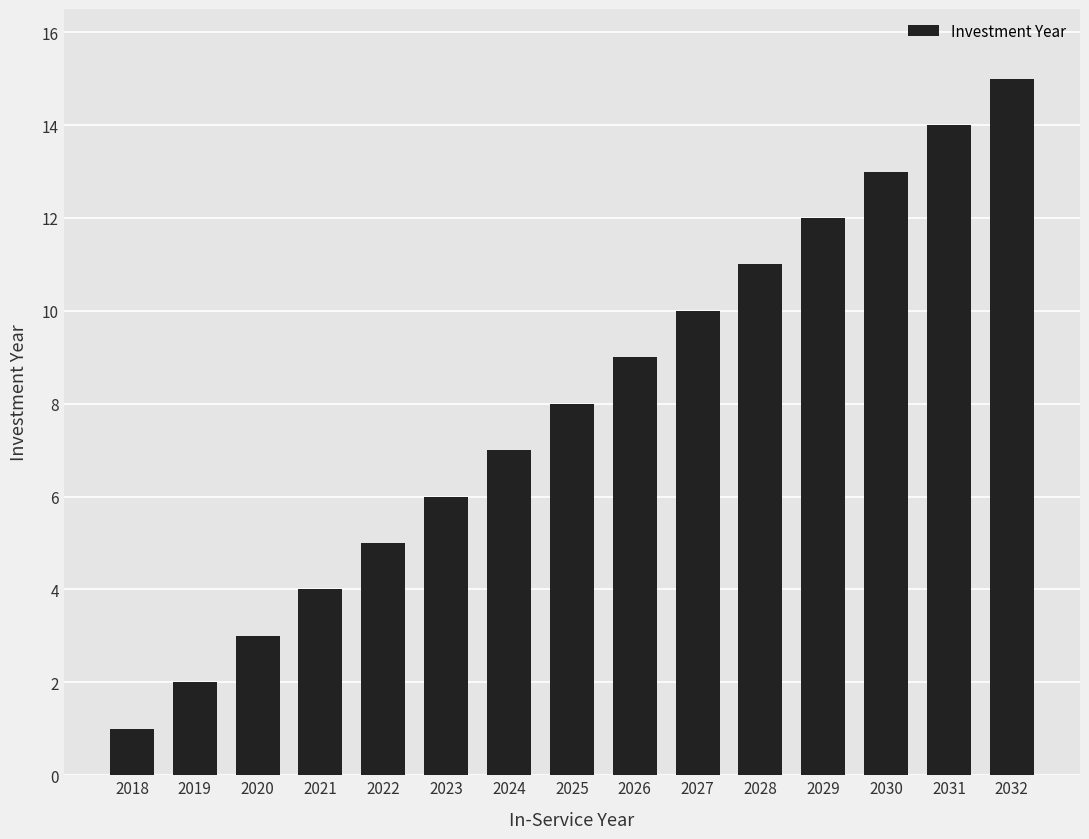

List the labels in order of value, smallest first.

2018, 2019, 2020, 2021, 2022, 2023, 2024, 2025, 2026, 2027, 2028, 2029, 2030, 2031, 2032